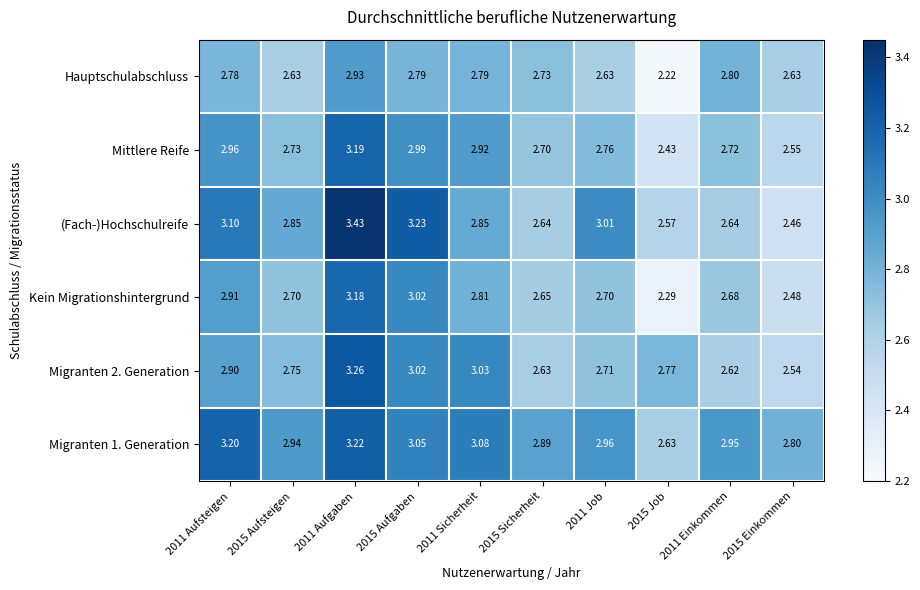

What is the spread (max minus min) of values at 2011 Sicherheit?

0.3